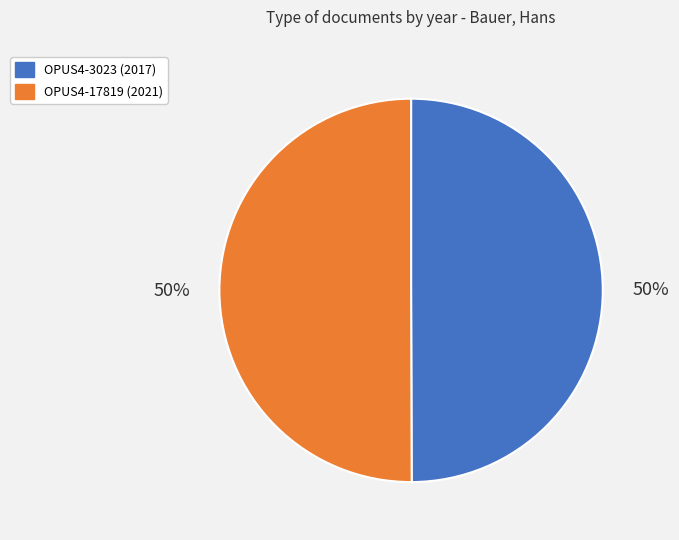

True or false: OPUS4-3023 accounts for 65% of the total.

False